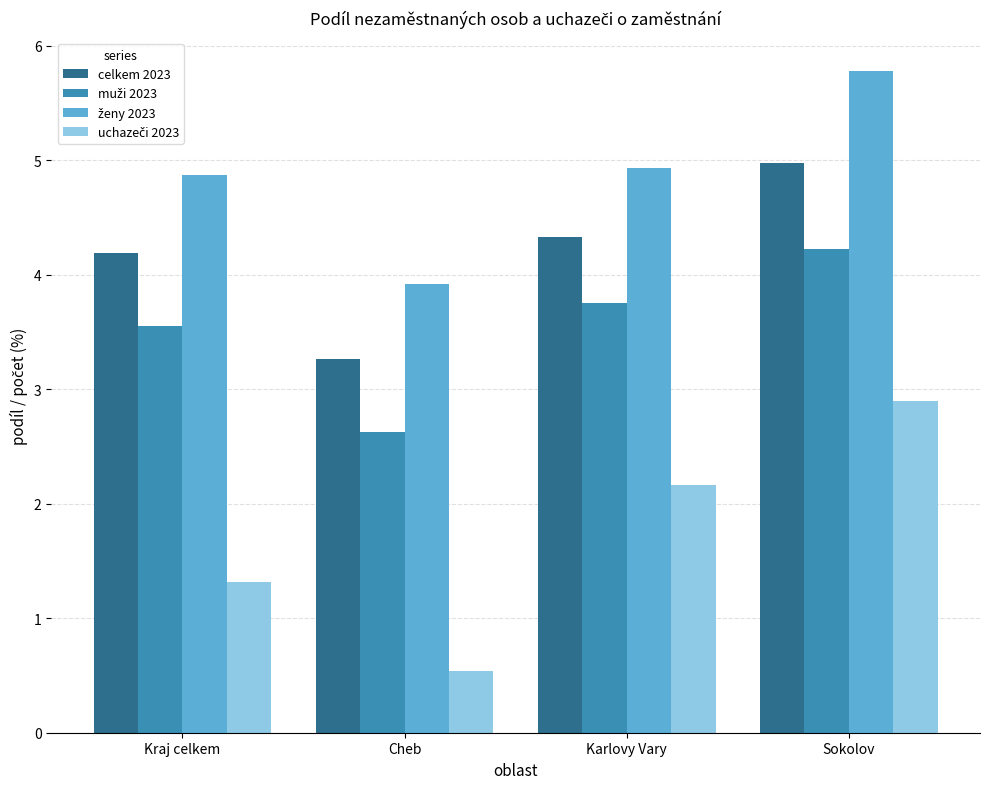

What is the label of the 1st bar from the left?

Kraj celkem